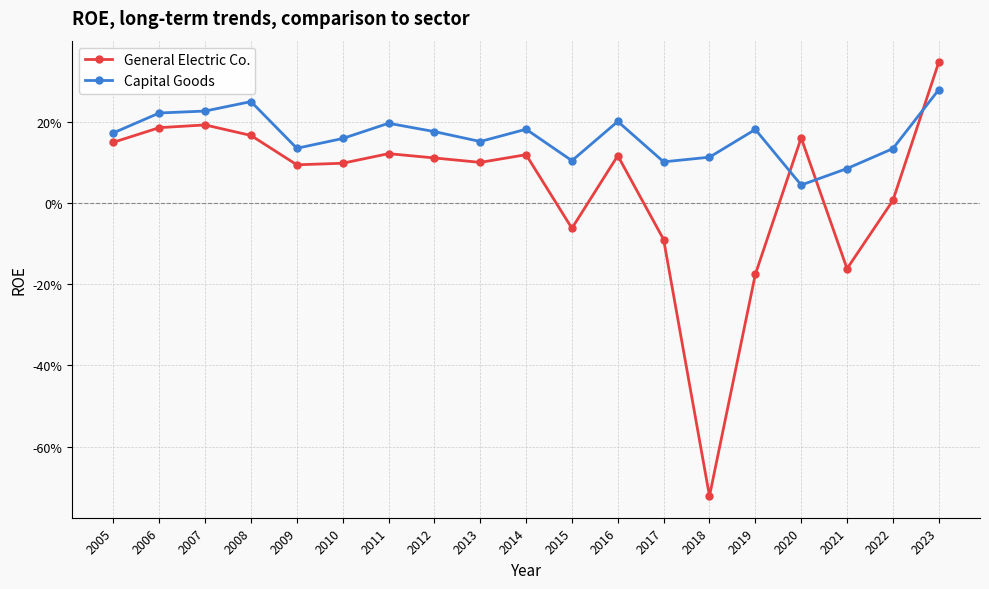

At which category does the chart reach its peak across all series?

2023